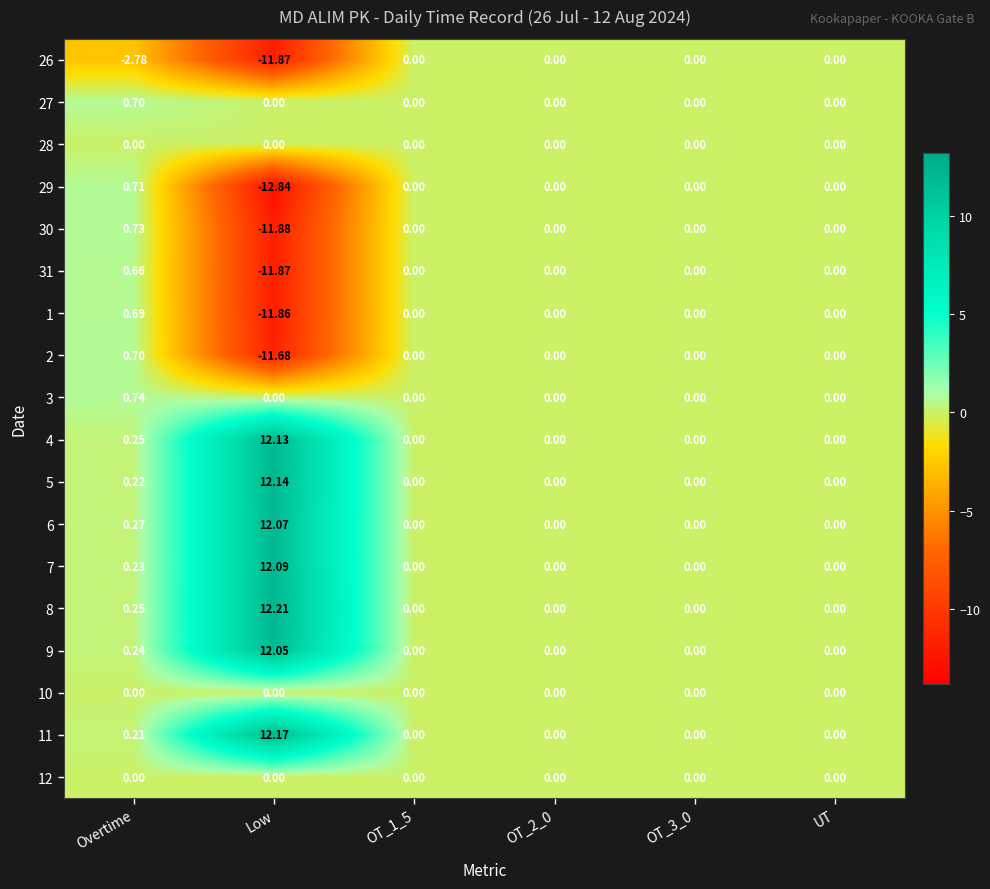

Which category has the highest value in the 7 series?

Low